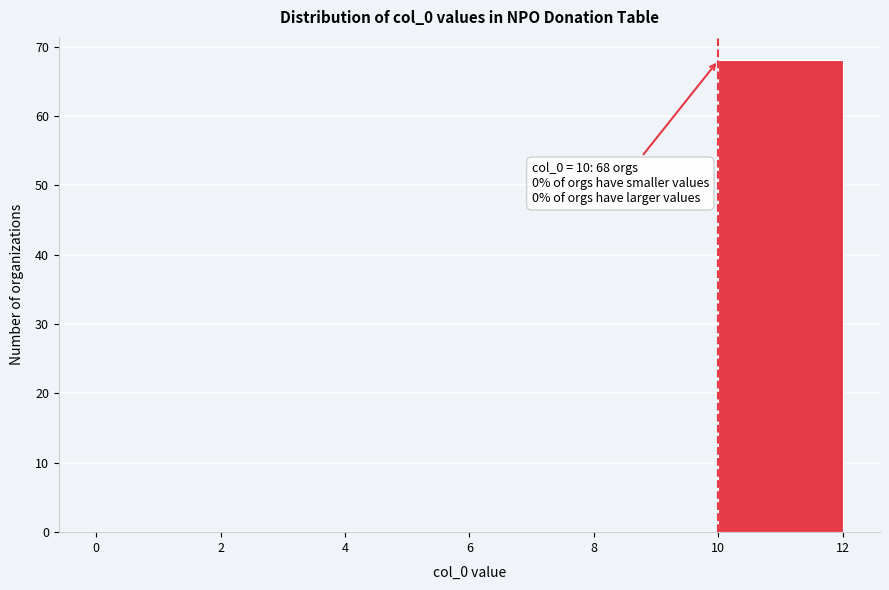

Over which range of the x-axis is the bar tallest?

10 to 12